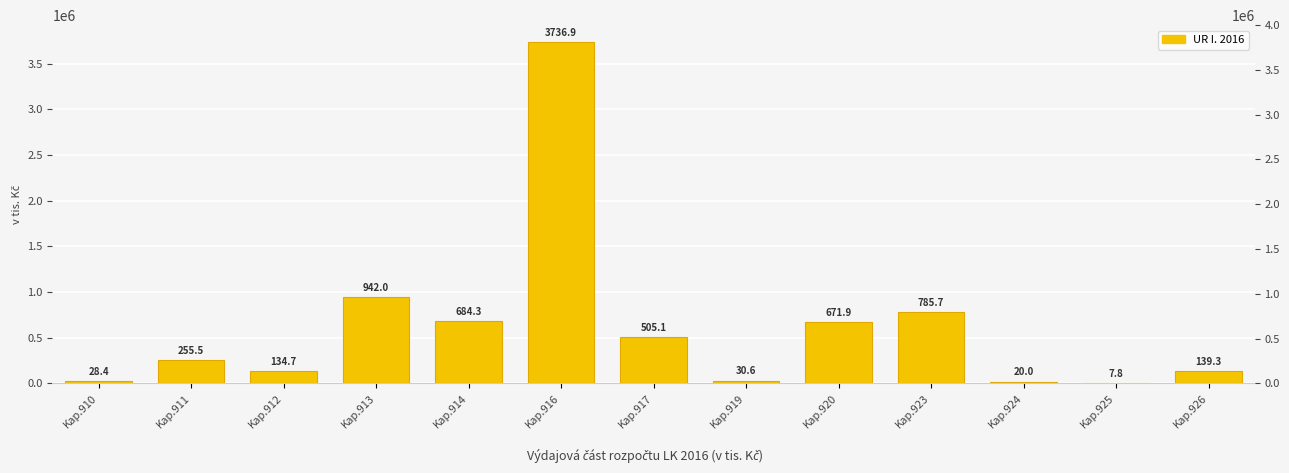

How many distinct data groups are displayed?

1